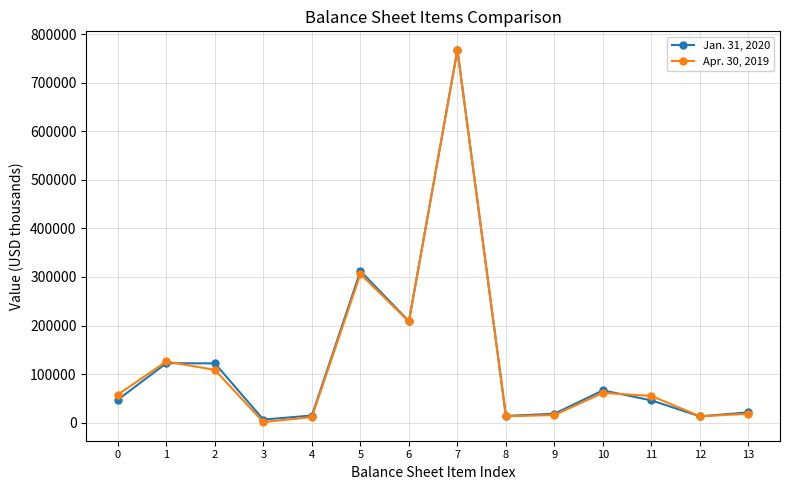

Is the value of Jan. 31, 2020 at 5 greater than the value of Apr. 30, 2019 at 3?

Yes